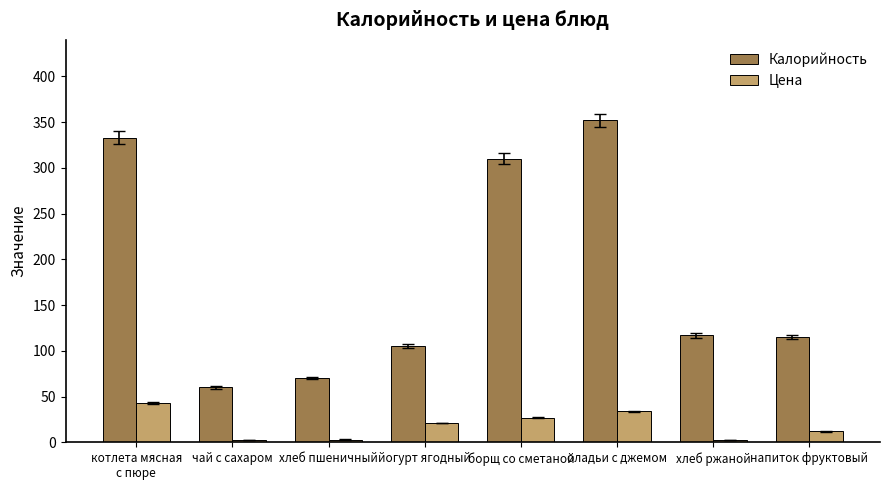

Where does the Цена series first go above 21?

котлета мясная
с пюре